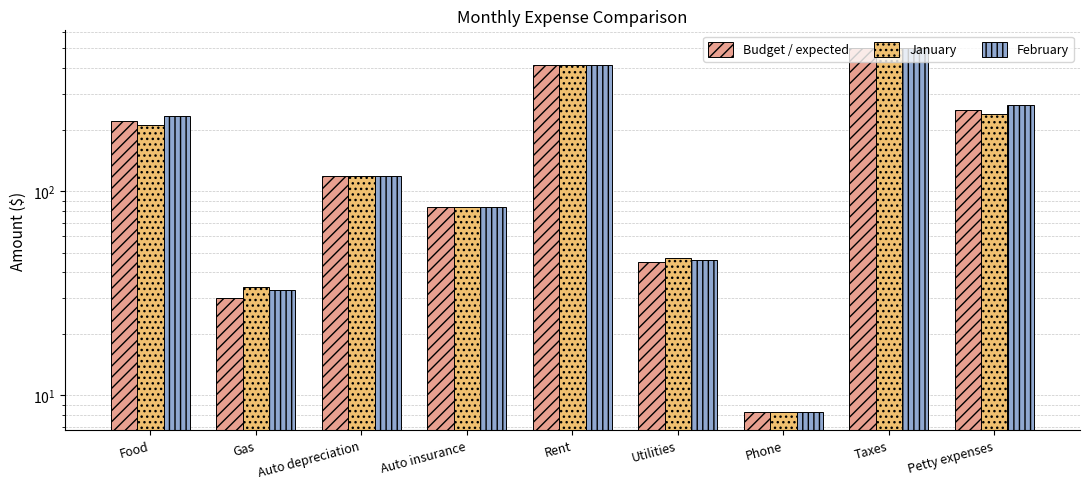

List the labels in order of January value, smallest first.

Phone, Gas, Utilities, Auto insurance, Auto depreciation, Food, Petty expenses, Rent, Taxes